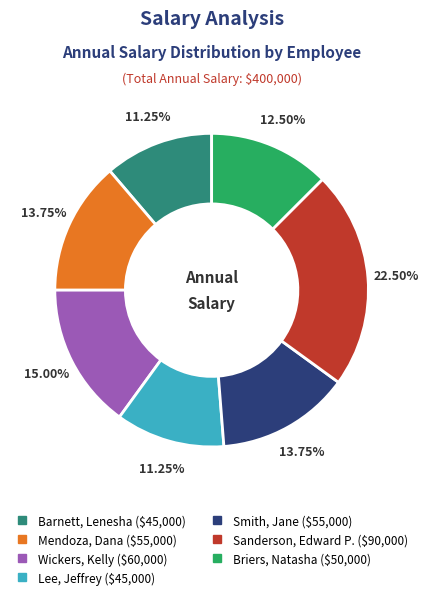

Which slice is the largest?

Sanderson, Edward P.